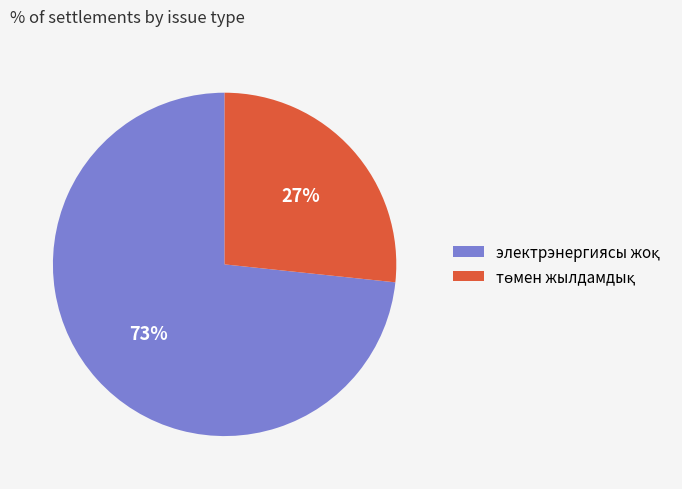

To the nearest percent, what is the average slice percentage?

50%